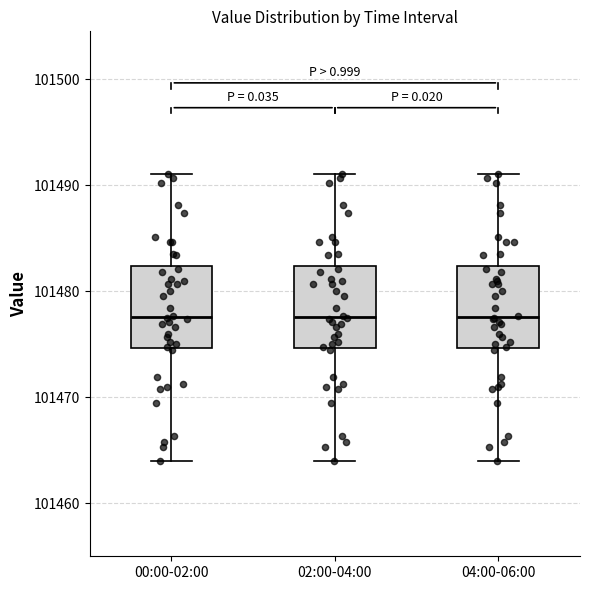

Where is the lower edge of the box for 00:00-02:00 on the y-axis? The values are not printed on the chart, so give them approximately, as read against the axis.

101475